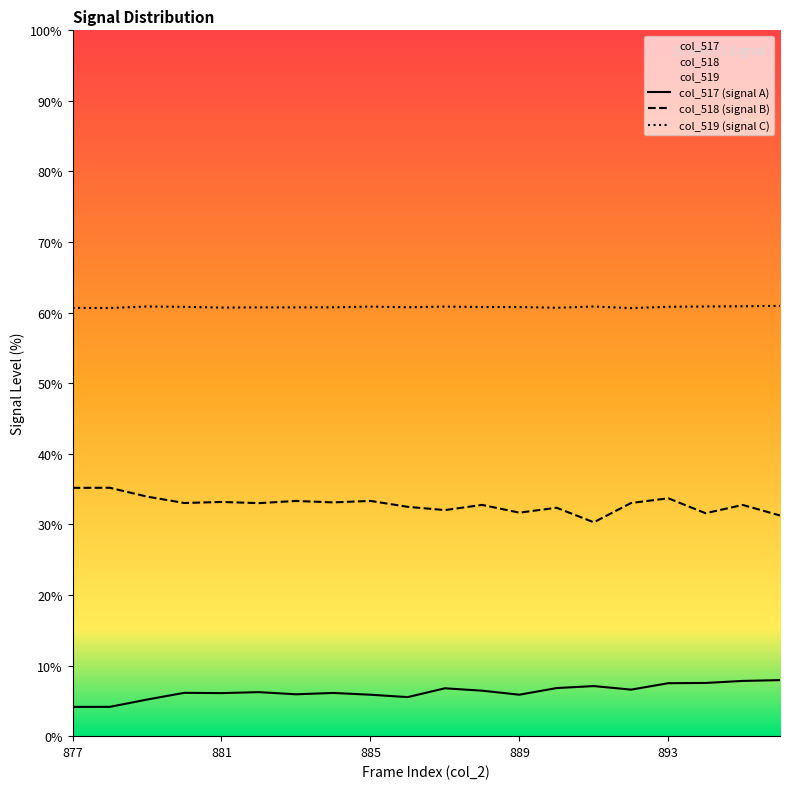

Rank the series by their maximum value, from highest to lowest.

col_519 (signal C), col_518 (signal B), col_517 (signal A)